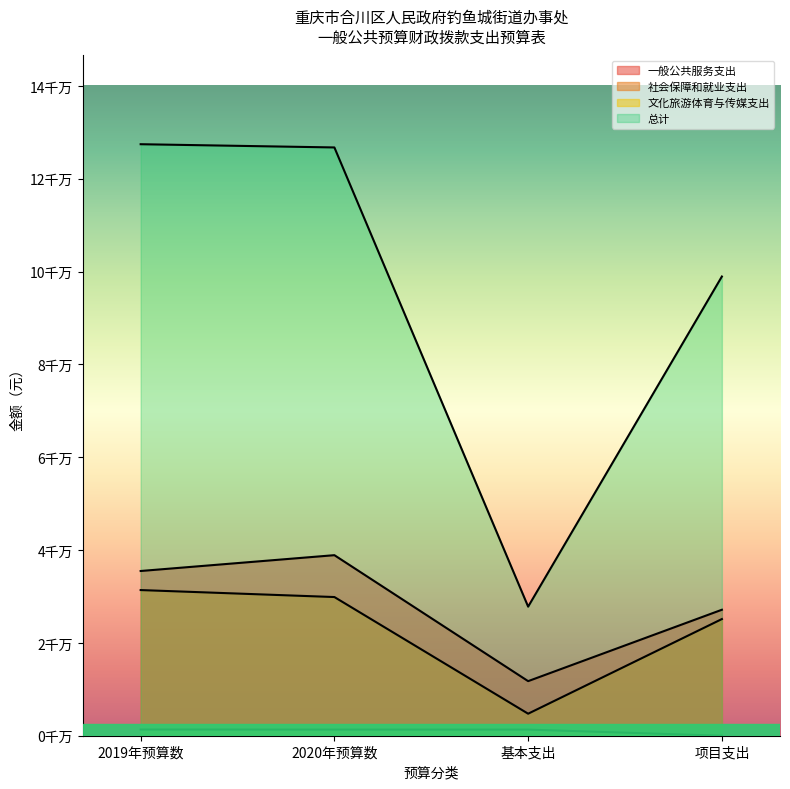

True or false: 总计 and 一般公共服务支出 cross at least once.

False